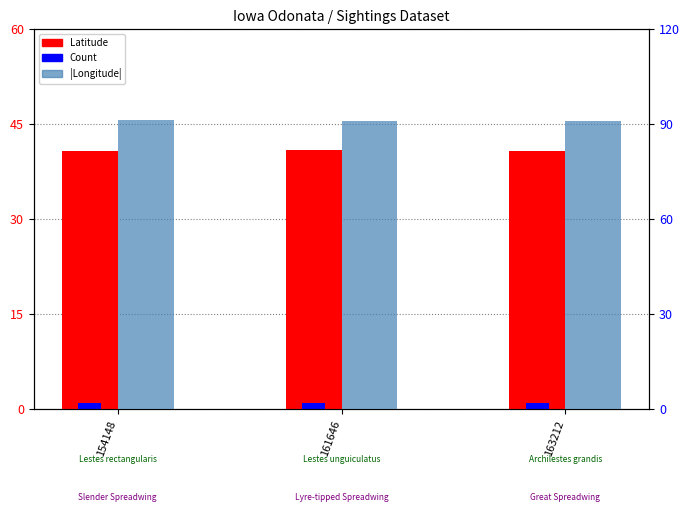

Reading left to right, extract all data points from this chart.

Latitude: 154148=40.8	161646=41.0	163212=40.8
Count: 154148=1.0	161646=1.0	163212=1.0
|Longitude|: 154148=91.3	161646=91.1	163212=91.1